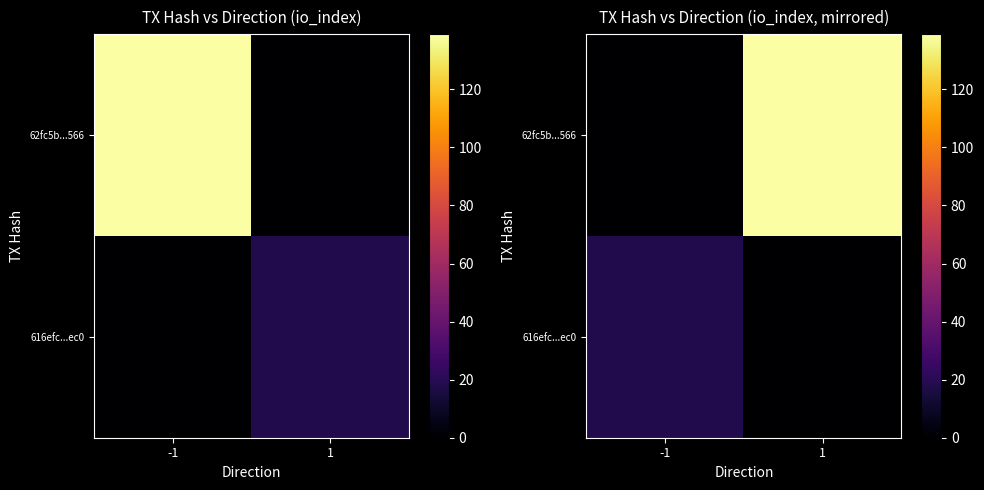

What is the highest value of the 62fc5b...566 series?

139